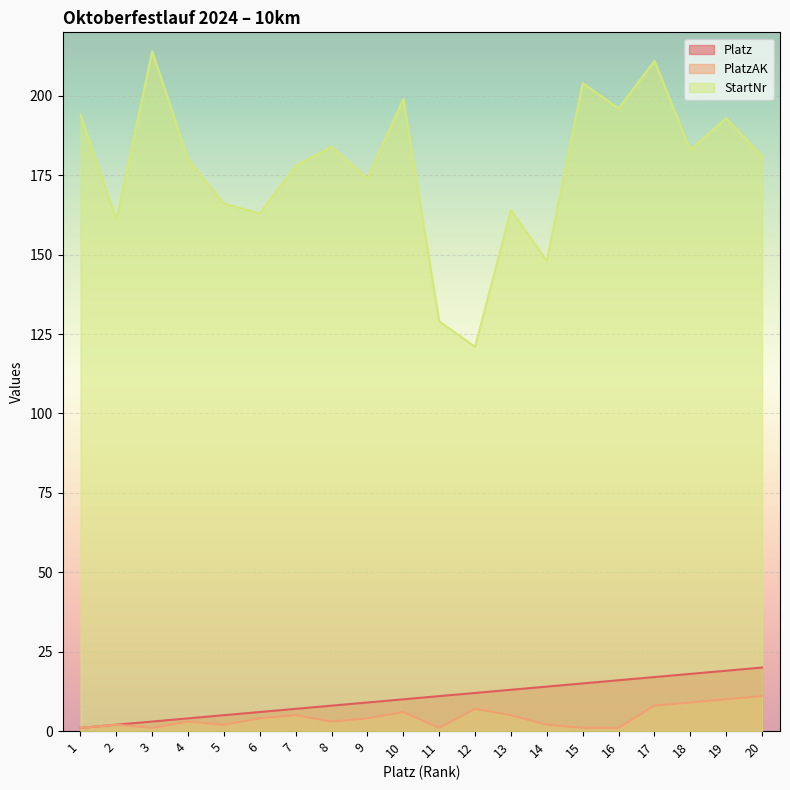

What is the average value of the StartNr series?

177